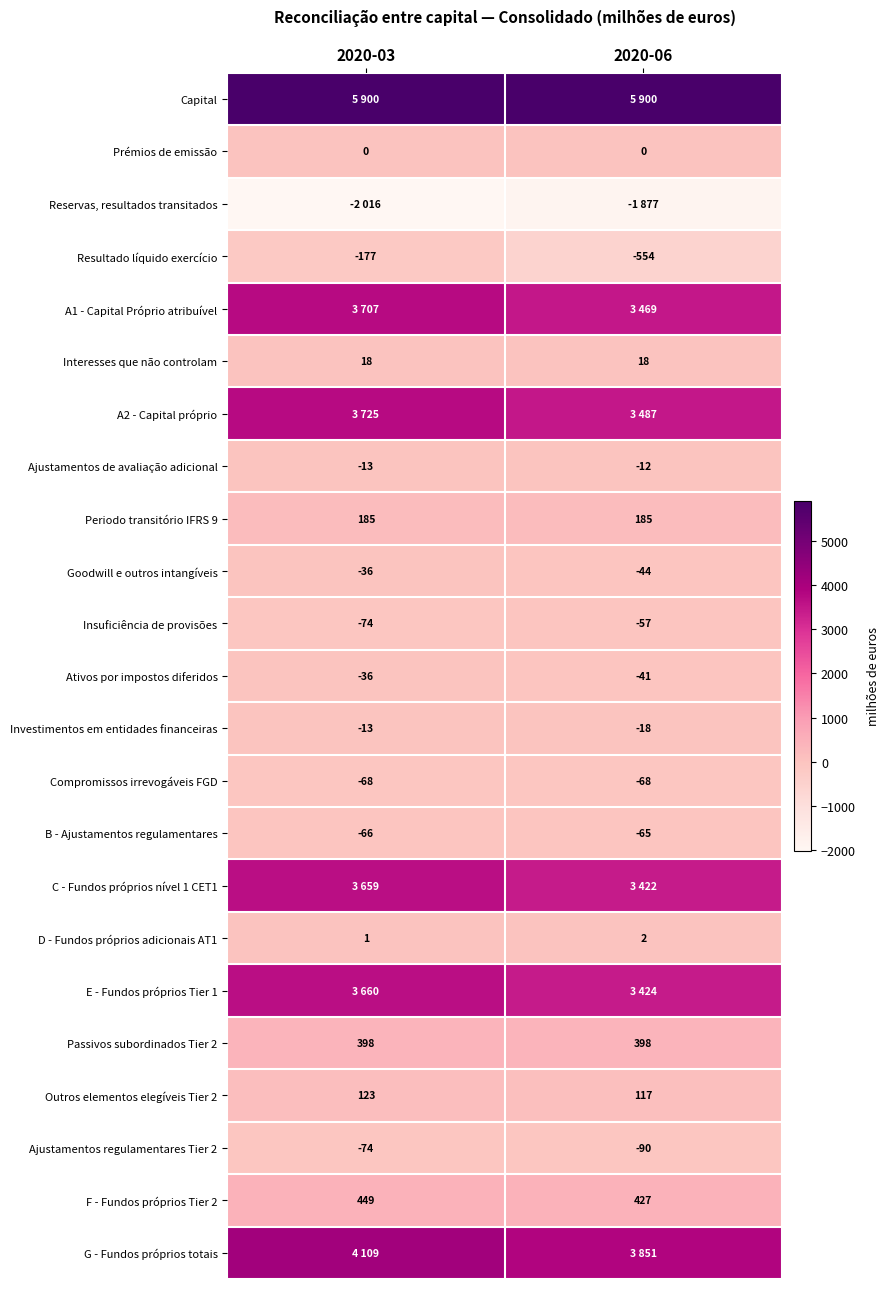

Which category has the lowest value across all series?

2020-03